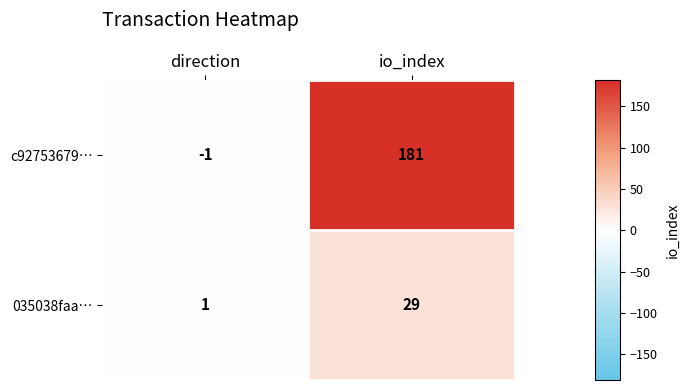

What is the total value across all series at io_index?

210